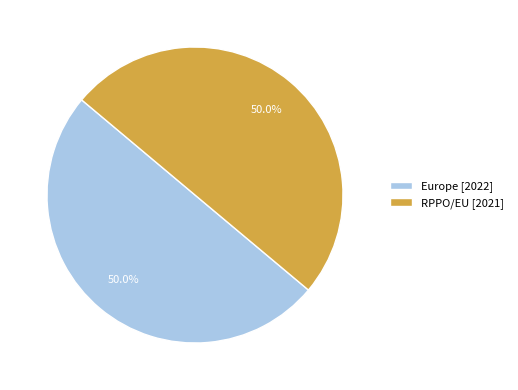

The RPPO/EU slice represents 43% of the pie. True or false?

False